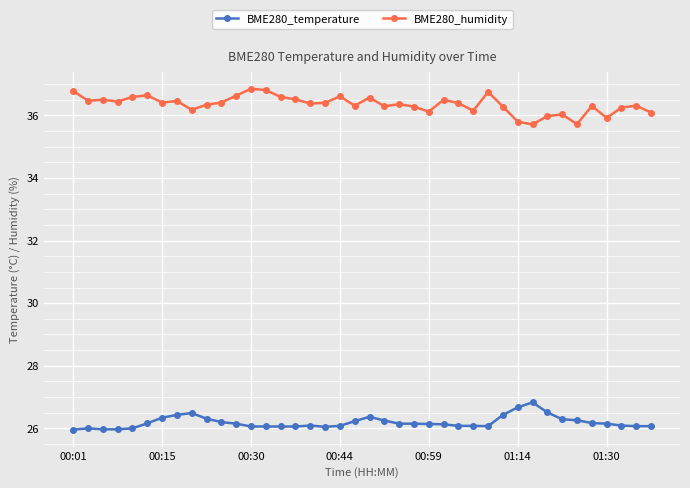

What is the minimum value for BME280_humidity?

35.7